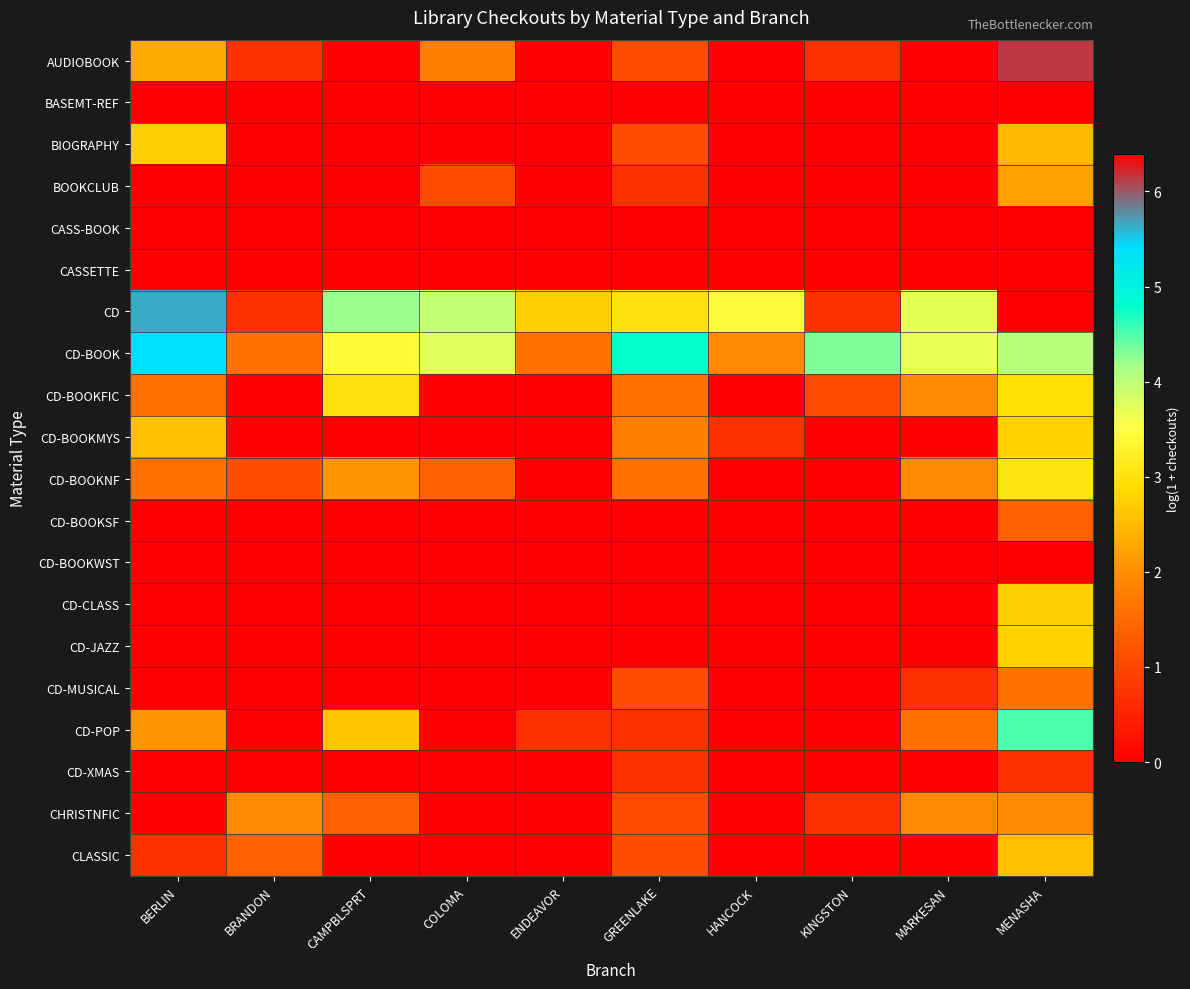

Which has a higher value, MARKESAN or GREENLAKE?

GREENLAKE